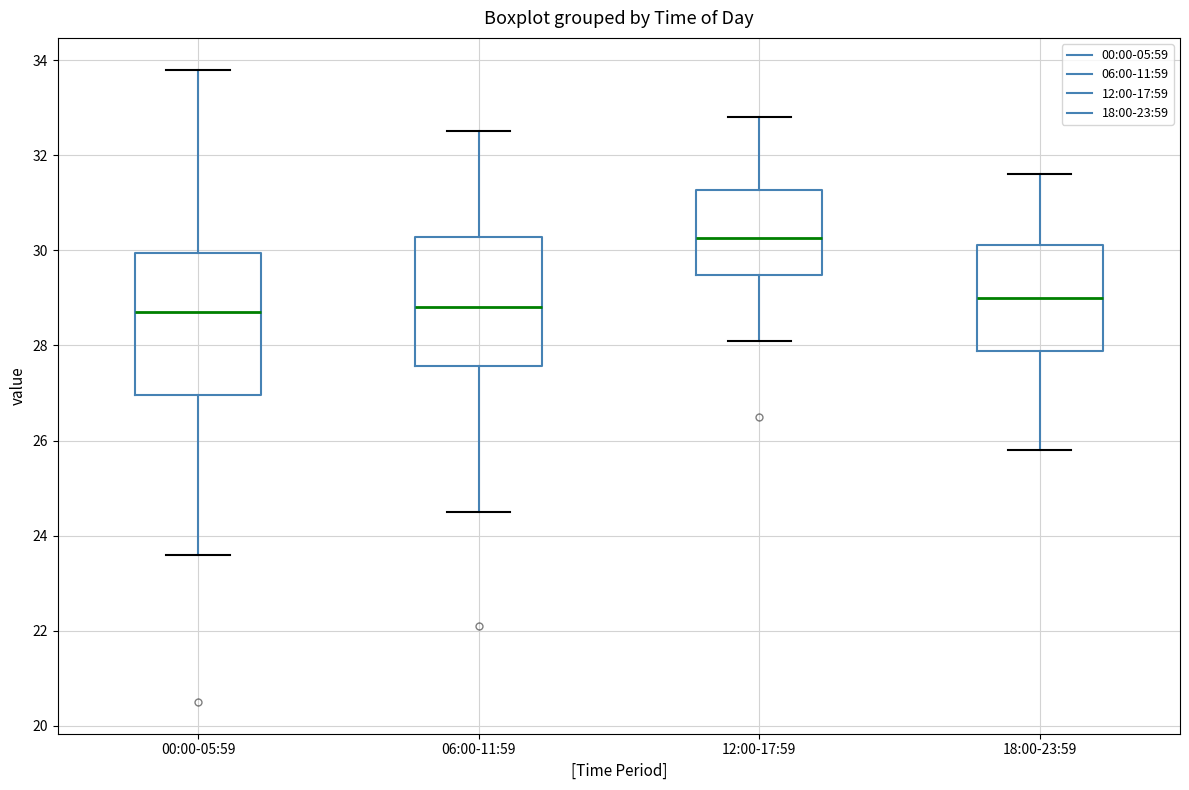

Reading left to right, read every box against the y-axis: the position of its median line, the range the box covers, and the ends of its whiskers. The values are not printed on the chart, so give them approximately, as read against the axis.

00:00-05:59: median 28.8, box 27.0 to 30.0, whiskers 23.6 to 33.8
06:00-11:59: median 28.8, box 27.6 to 30.2, whiskers 24.6 to 32.6
12:00-17:59: median 30.2, box 29.4 to 31.2, whiskers 28.2 to 32.8
18:00-23:59: median 29.0, box 27.8 to 30.2, whiskers 25.8 to 31.6